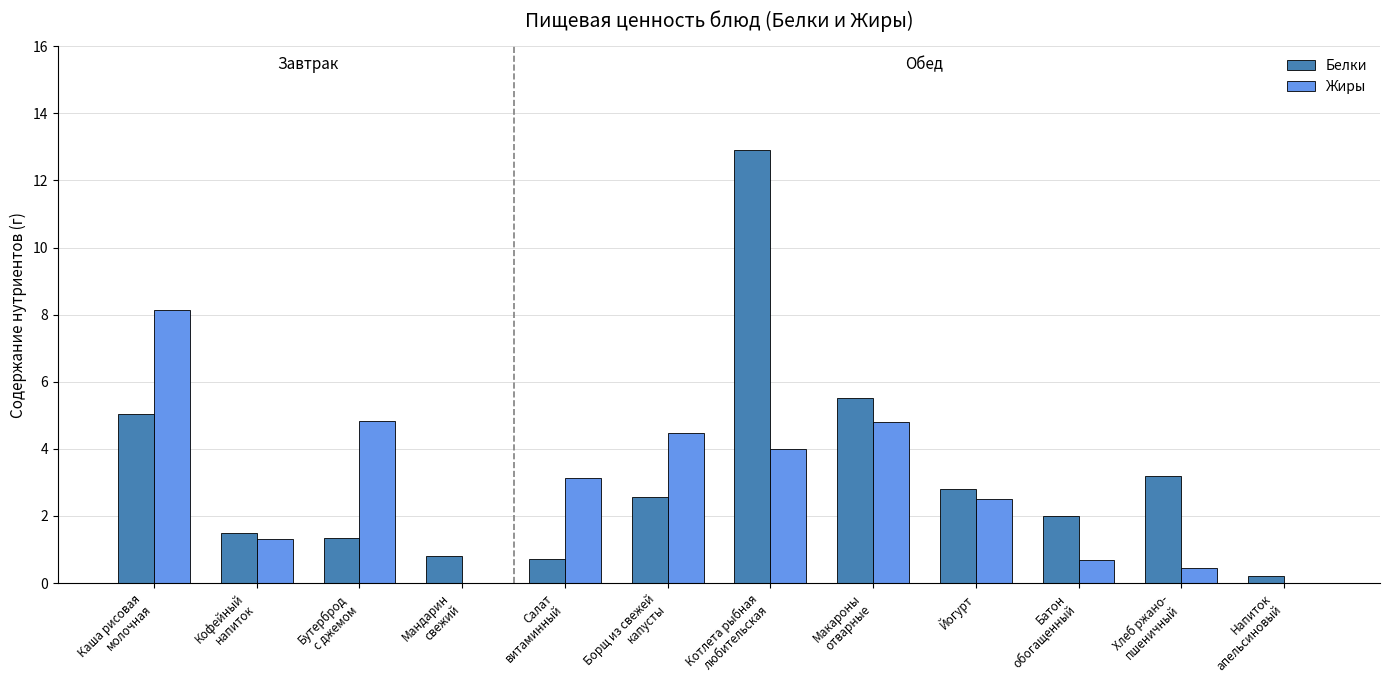

What is the highest value of the Белки series?

12.9